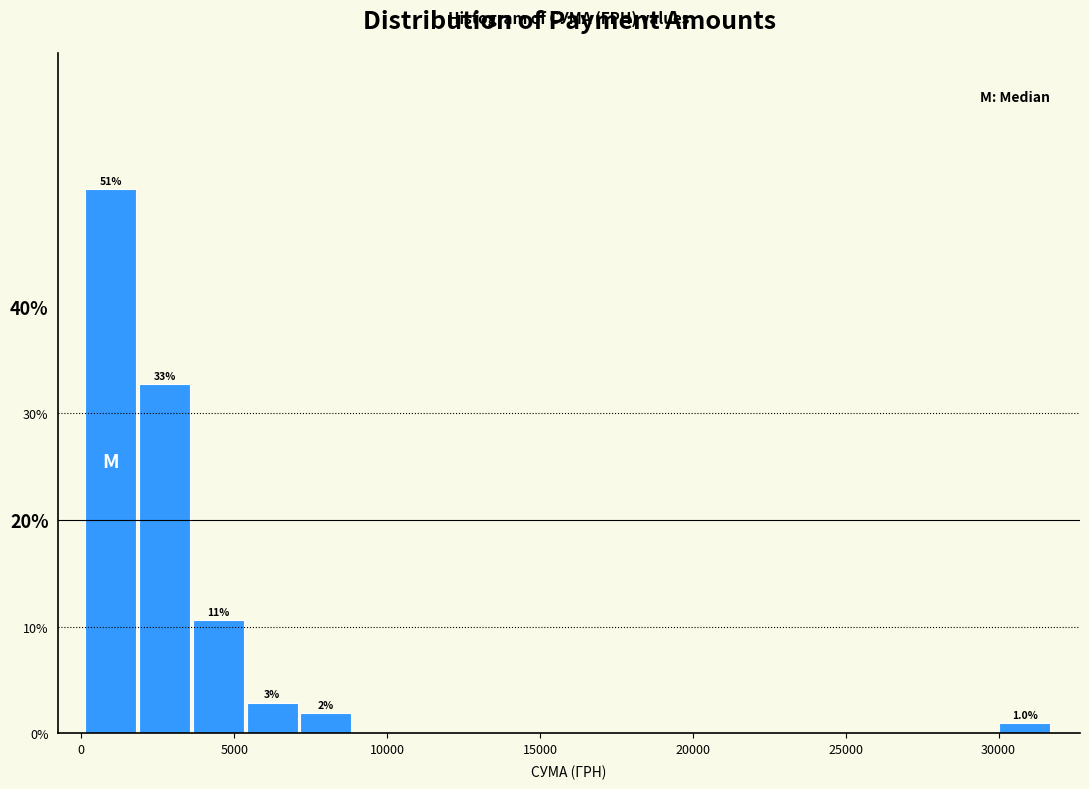

Around what value on the x-axis is the tallest bar? Give the approximate position of its centre, as read against the axis.

1000